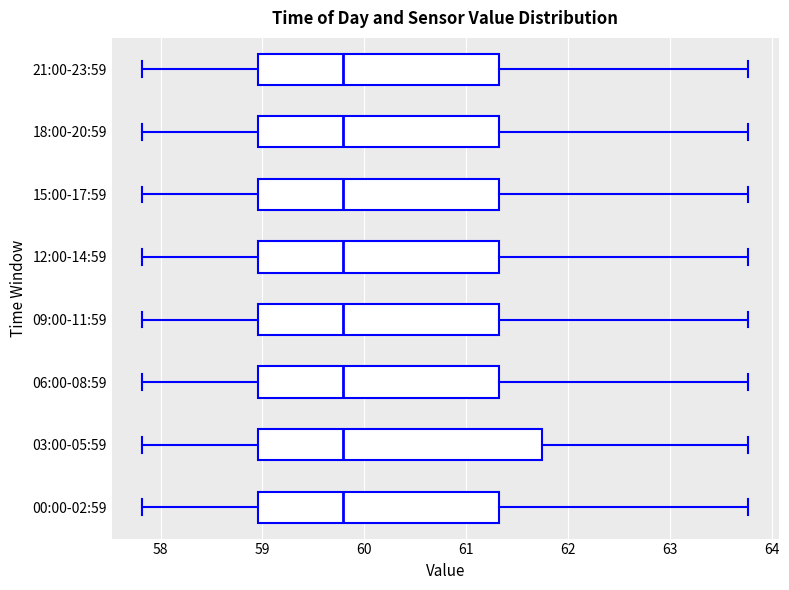

Which box is the widest, from its left edge to its right edge?

03:00-05:59